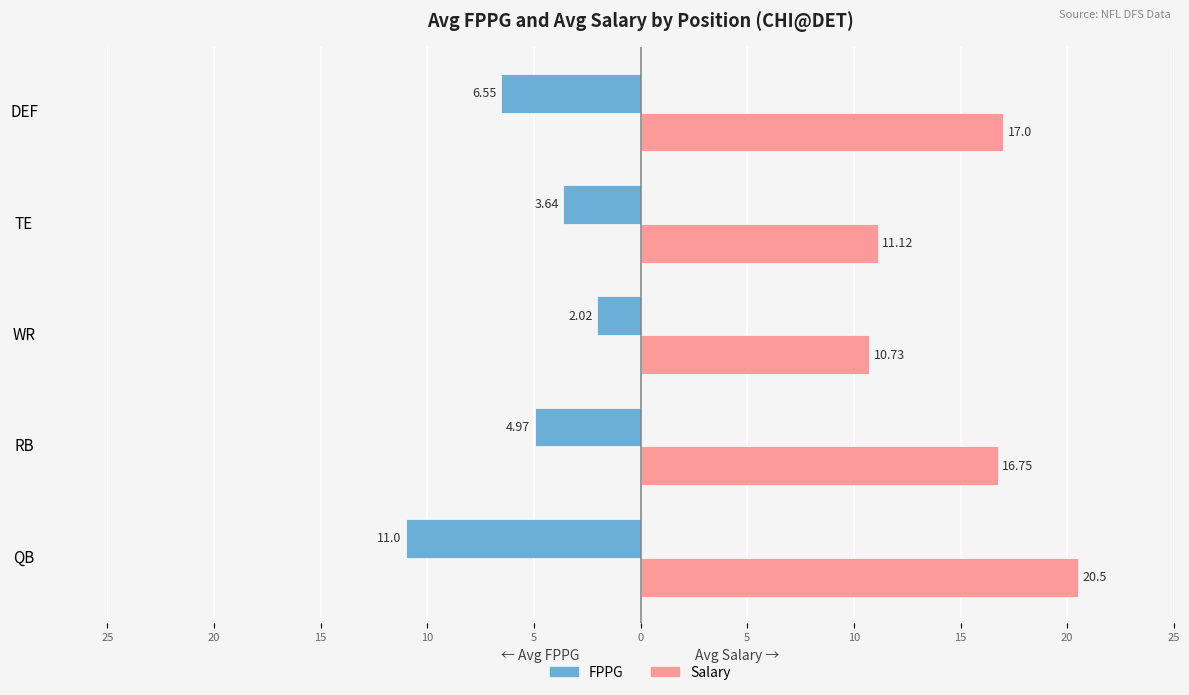

What are all the series names shown in the legend?

FPPG, Salary